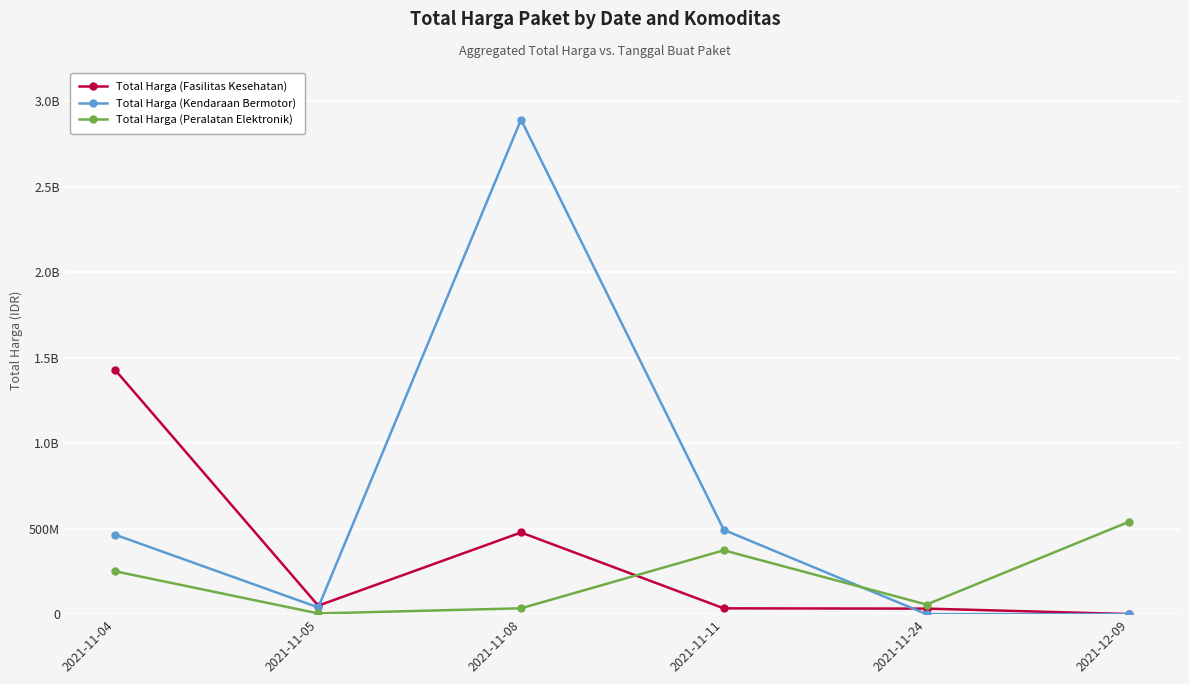

The Total Harga (Kendaraan Bermotor) series shows 4539050003 at 2021-11-08. True or false?

False